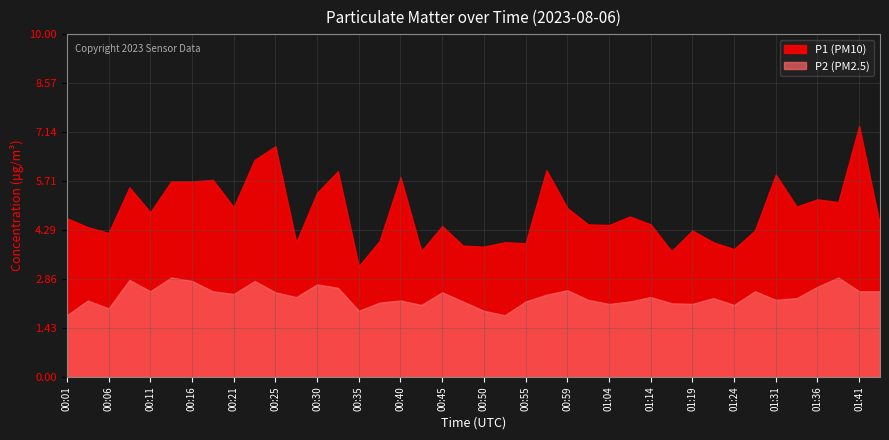

What is the sum of the P2 values at 01:44 and 00:33?

5.1